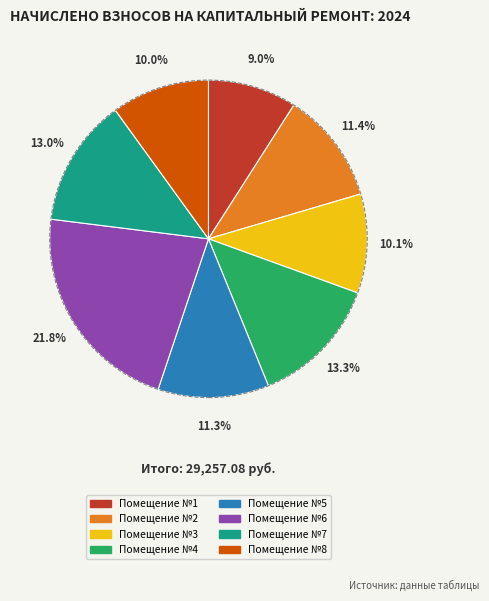

Count the number of slices in the pie.

8